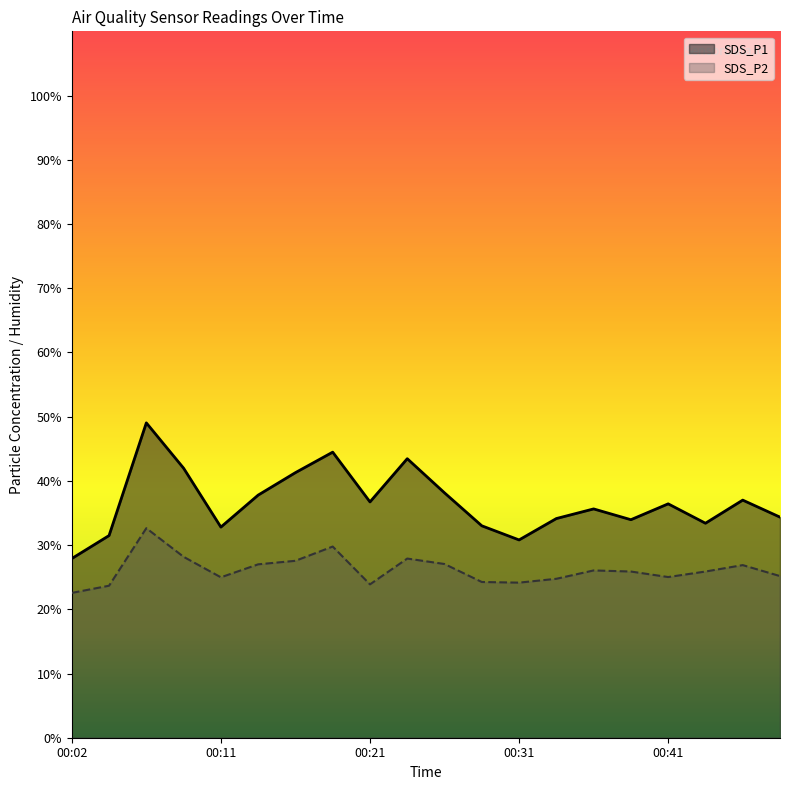

What is the spread (max minus min) of values at 00:04?

7.8